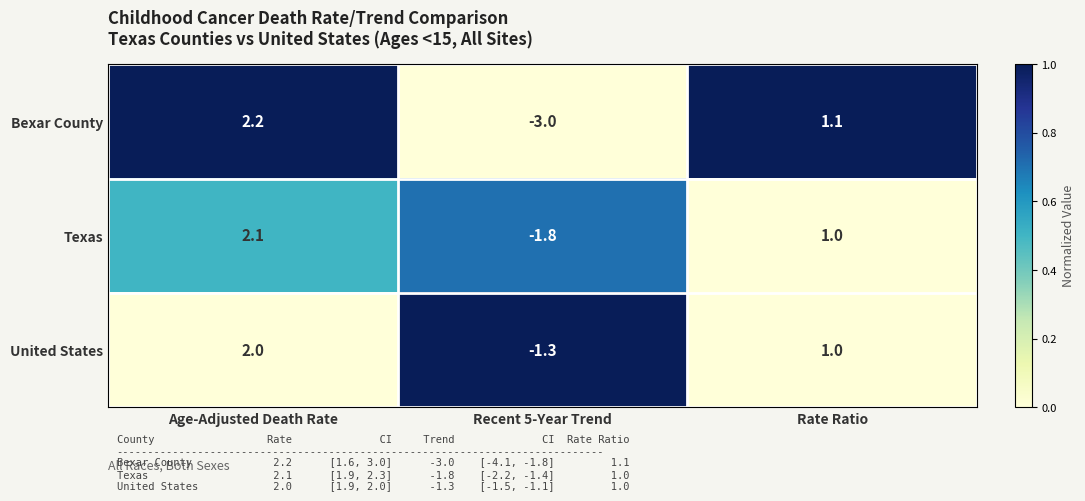

Which series has the widest spread of values?

Bexar County